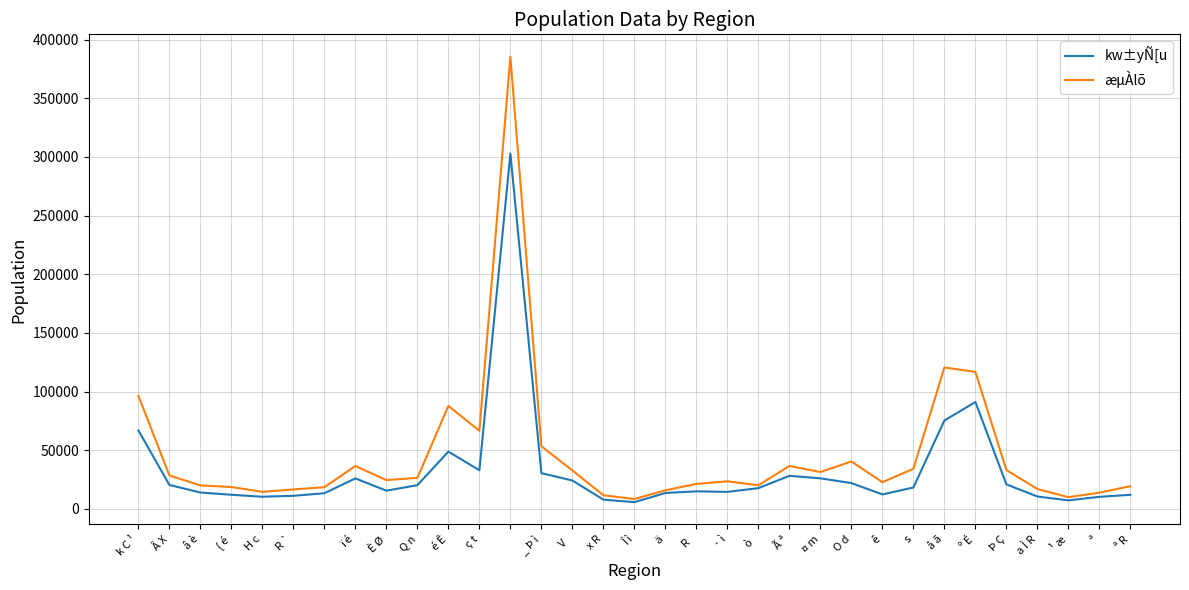

List the series in order of their peak value, lowest first.

kw±yÑ[u, æµÀlõ